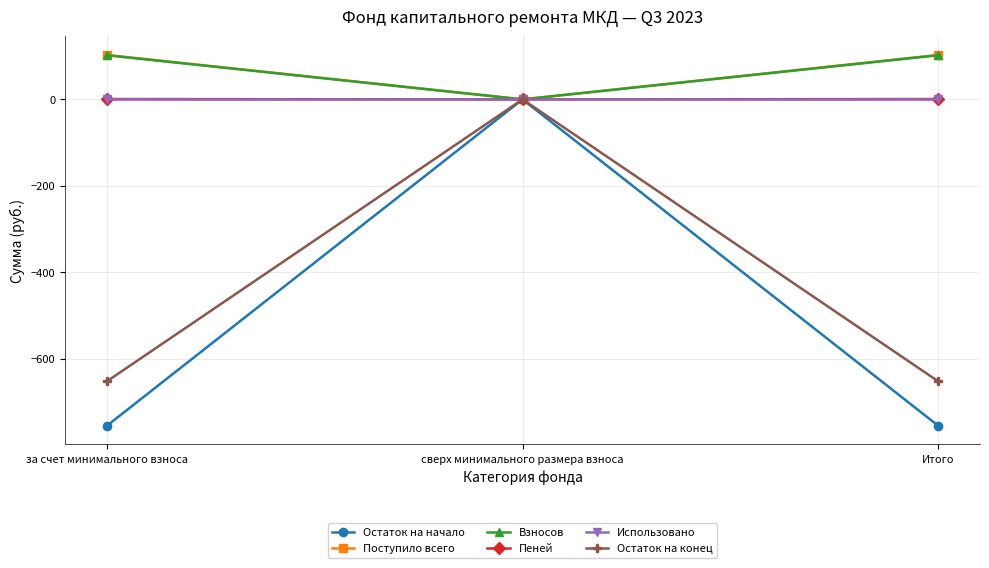

What is the smallest value displayed?

-755.4